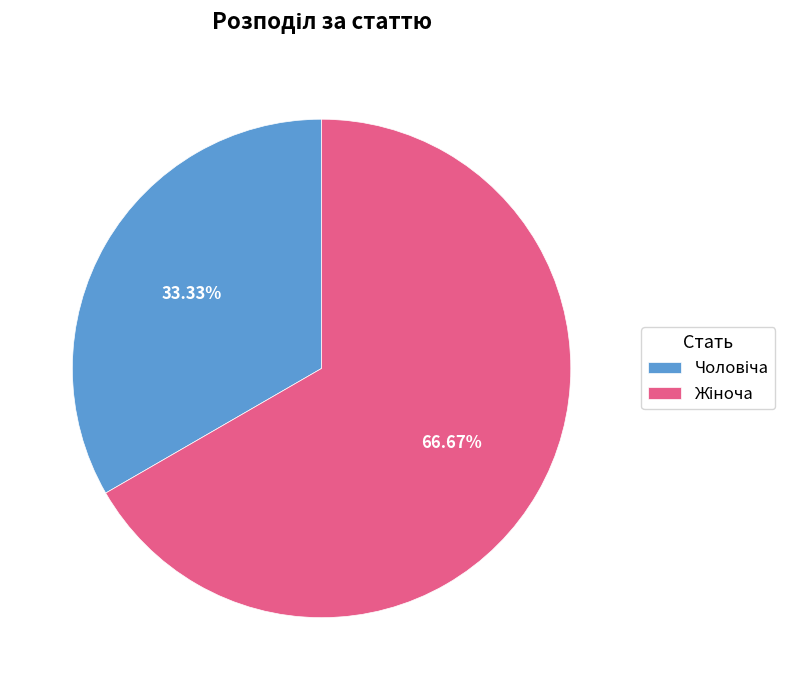

Is there any slice that represents more than half of the pie?

Yes